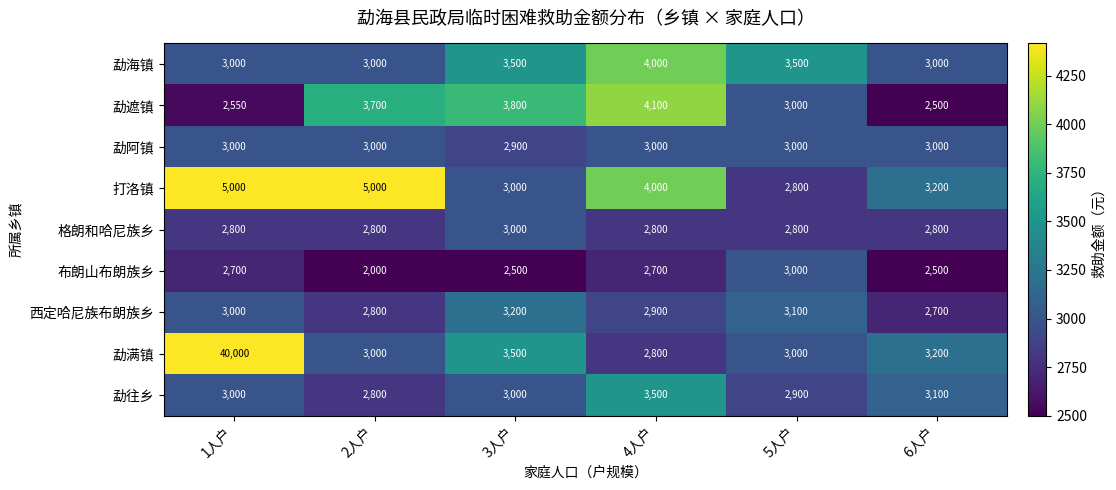

What is the difference between the 西定哈尼族布朗族乡 values at 1人户 and 3人户?

200